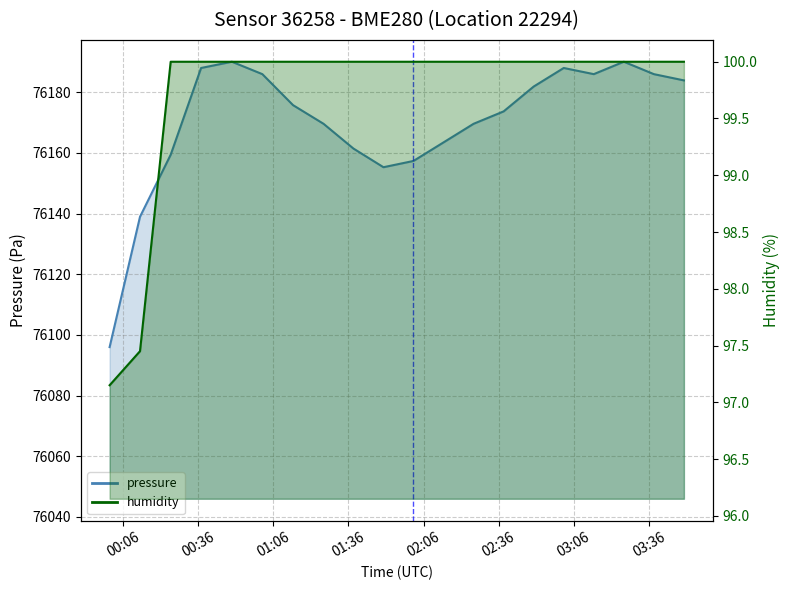

What is the average value of the pressure series?

76170.0